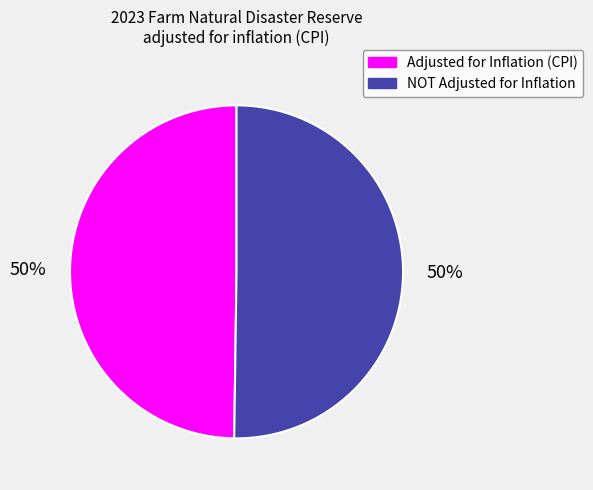

How many slices are in this pie chart?

2